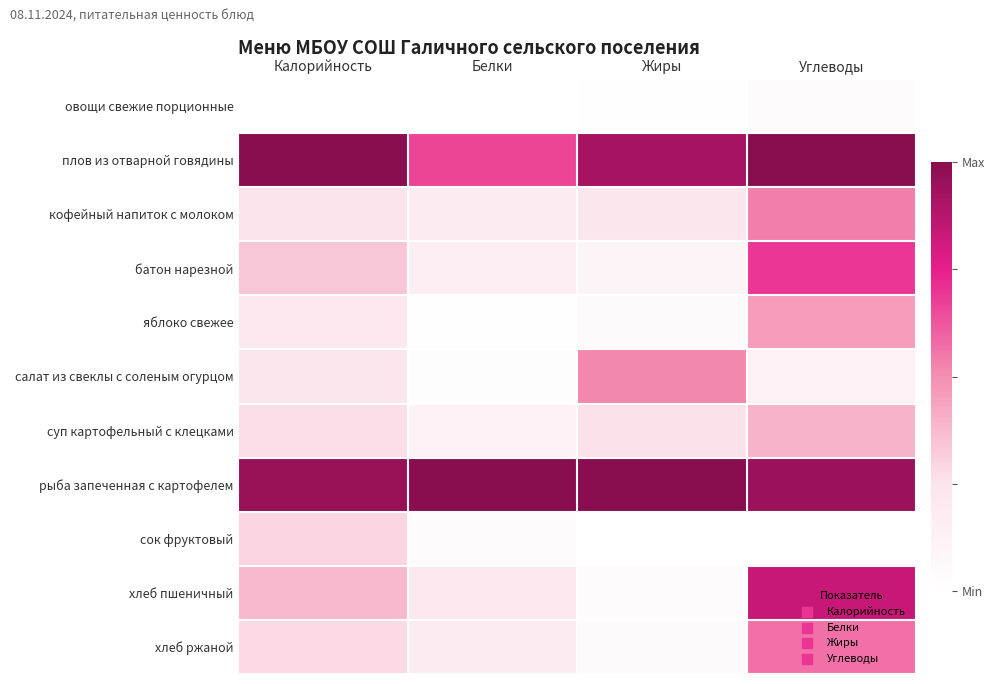

Between Жиры and Белки, which is larger?

Жиры